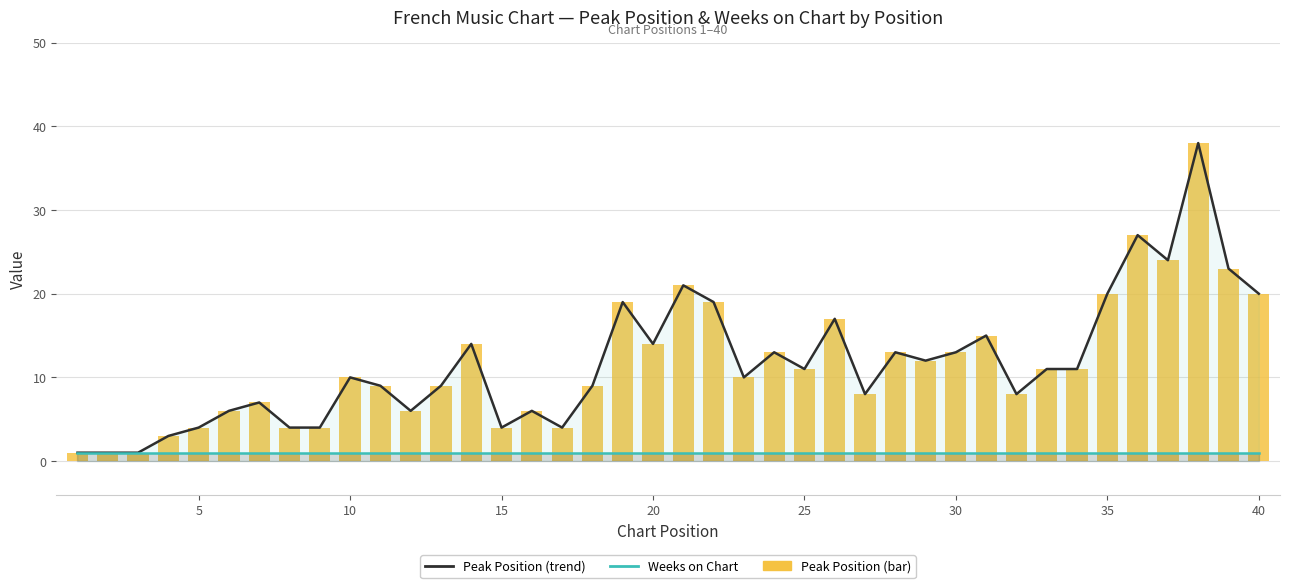

Rank the series at 35 from lowest to highest value.

Weeks on Chart, Peak Position (line), Peak Position